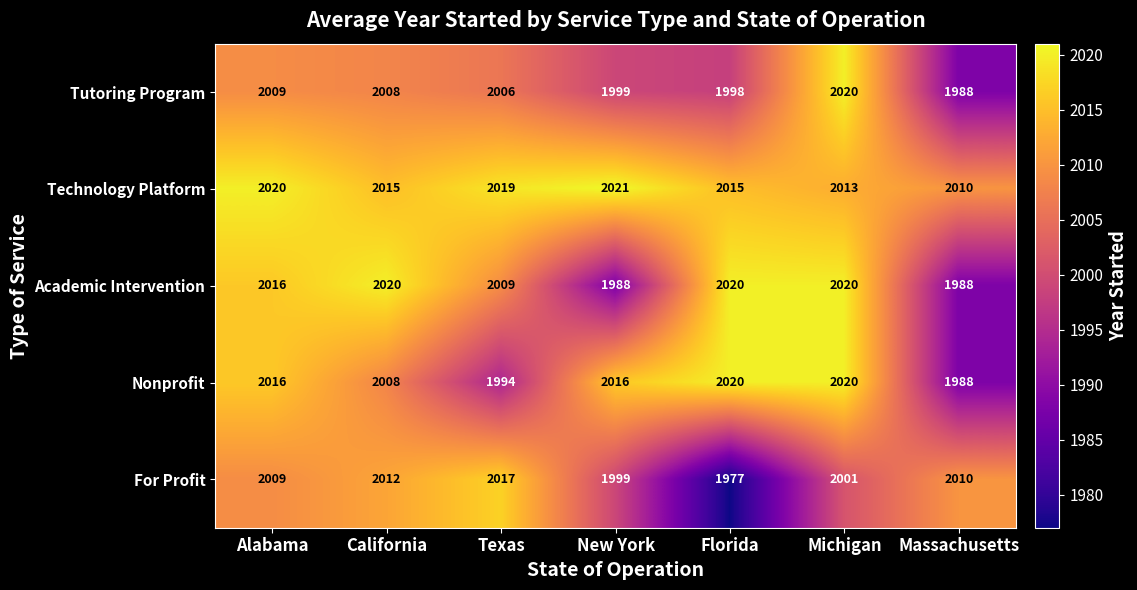

Which label corresponds to the smallest value in the chart?

Florida